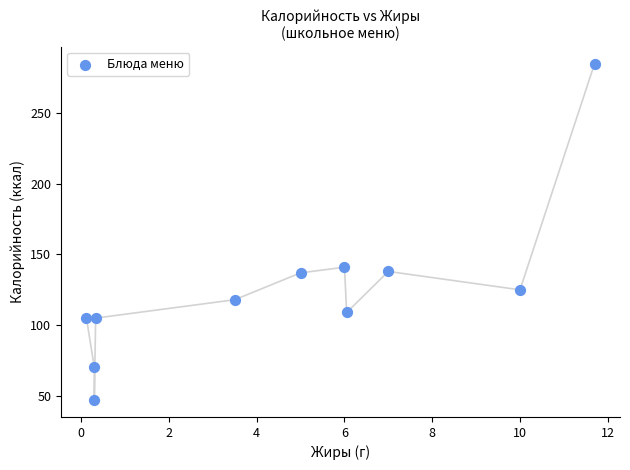

What Y value in the scatter plot is closest to 166?

141.0